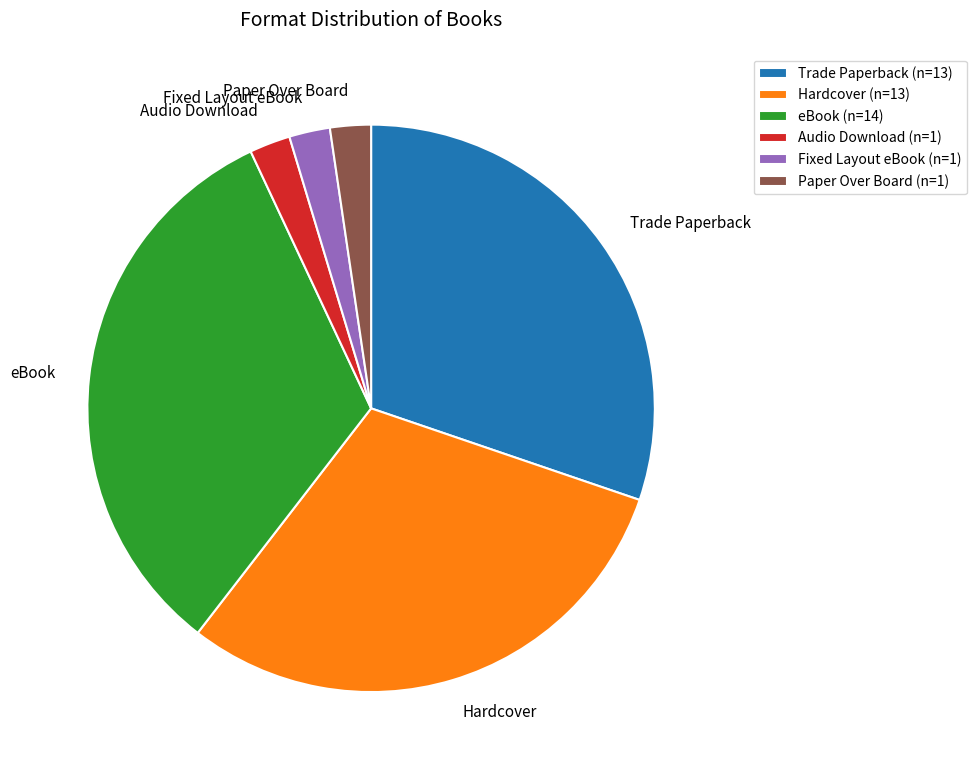

Is there a majority slice in this chart?

No